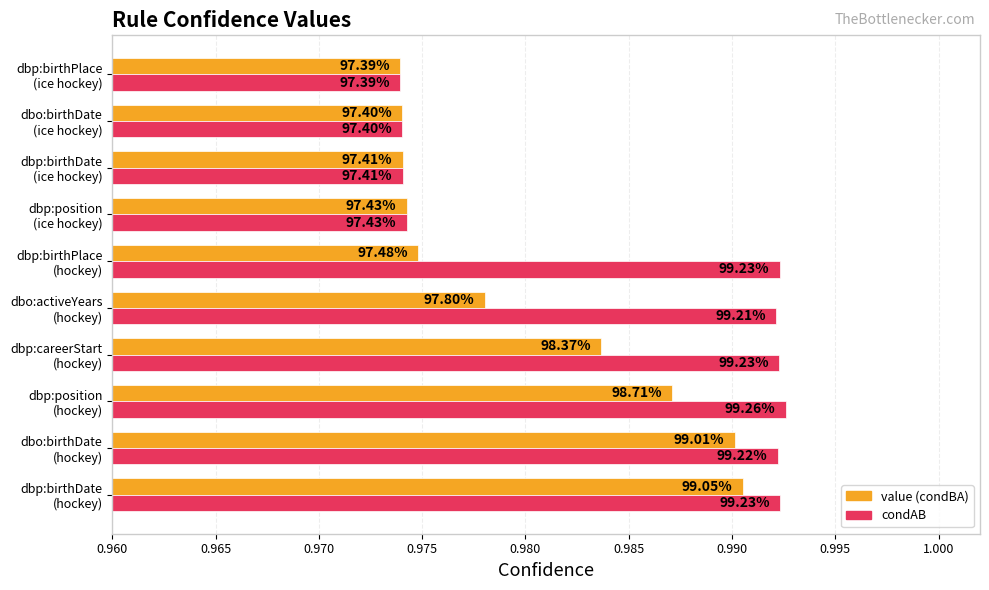

What are all the series names shown in the legend?

value (condBA), condAB